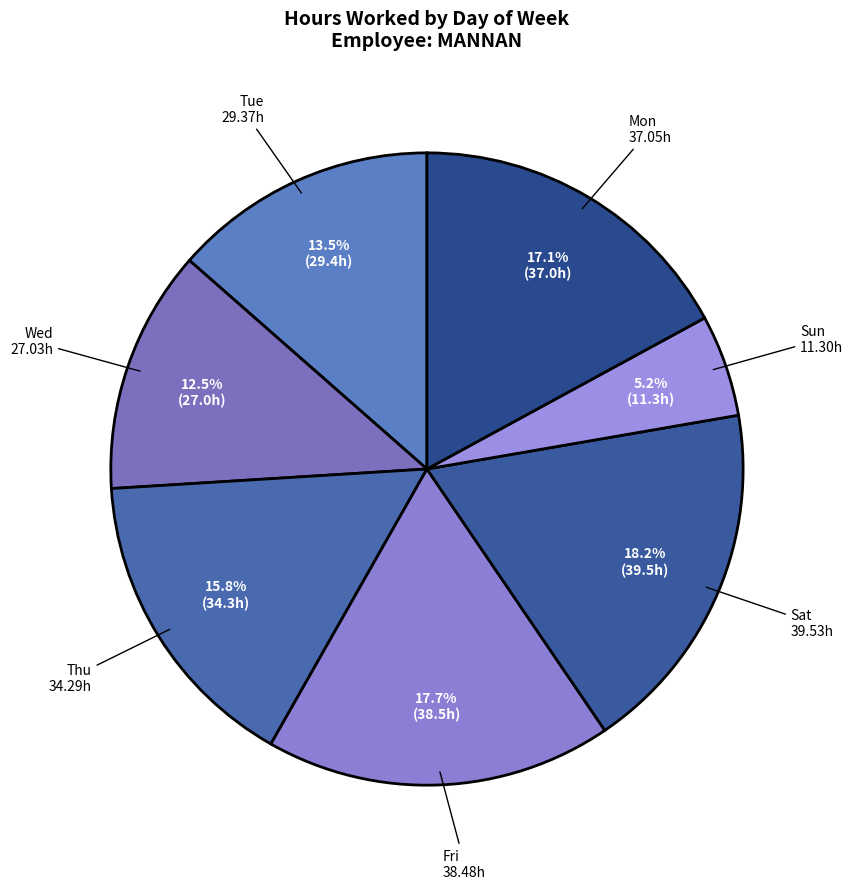

What is the largest slice in the pie chart?

9-Sat